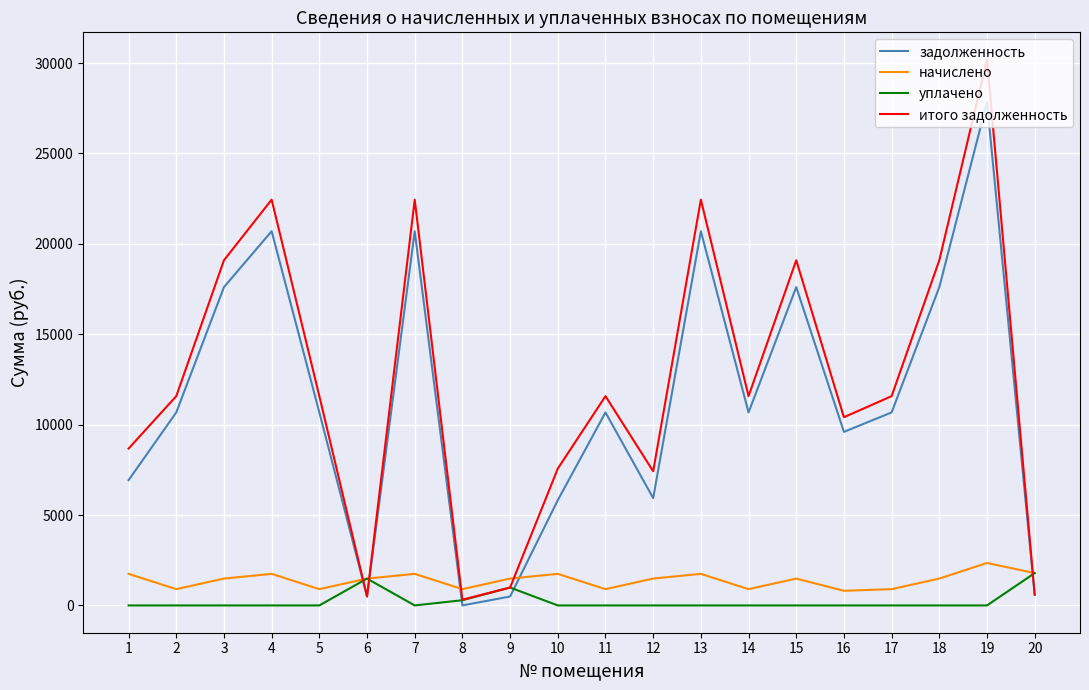

Between which two adjacent categories do уплачено and задолженность first intersect?

5 and 6